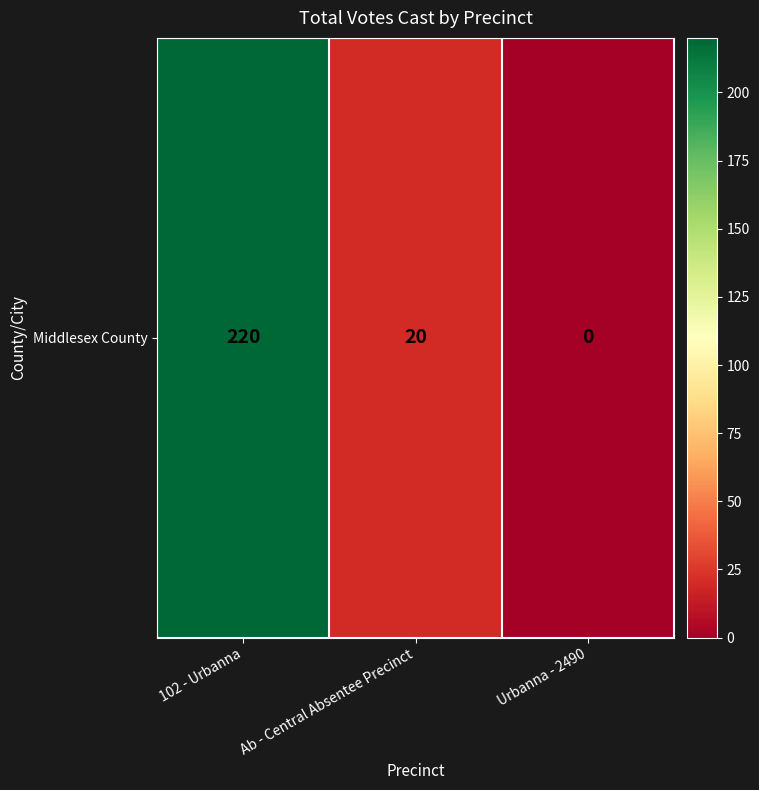

List the labels in order of value, smallest first.

Urbanna - 2490, Ab - Central Absentee Precinct, 102 - Urbanna